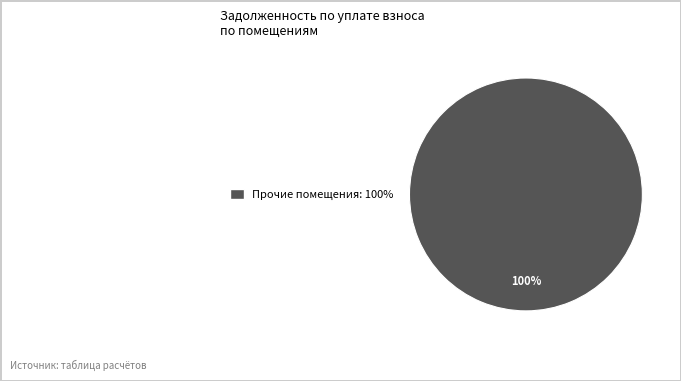

How many slices are in this pie chart?

1